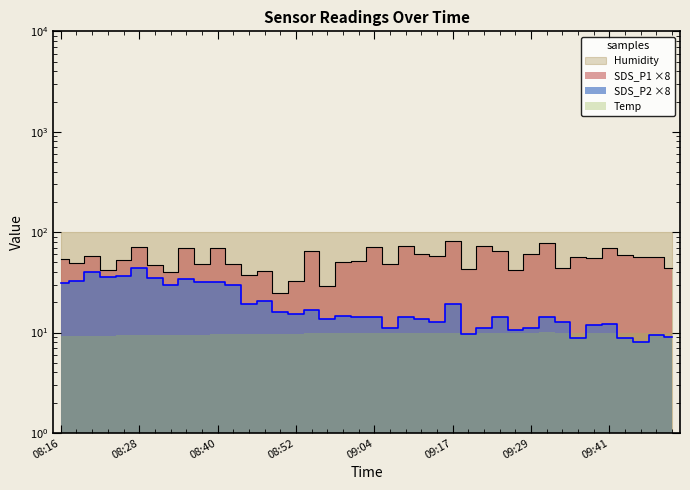

What is the difference between the maximum and minimum values in the SDS_P1 series?

56.0